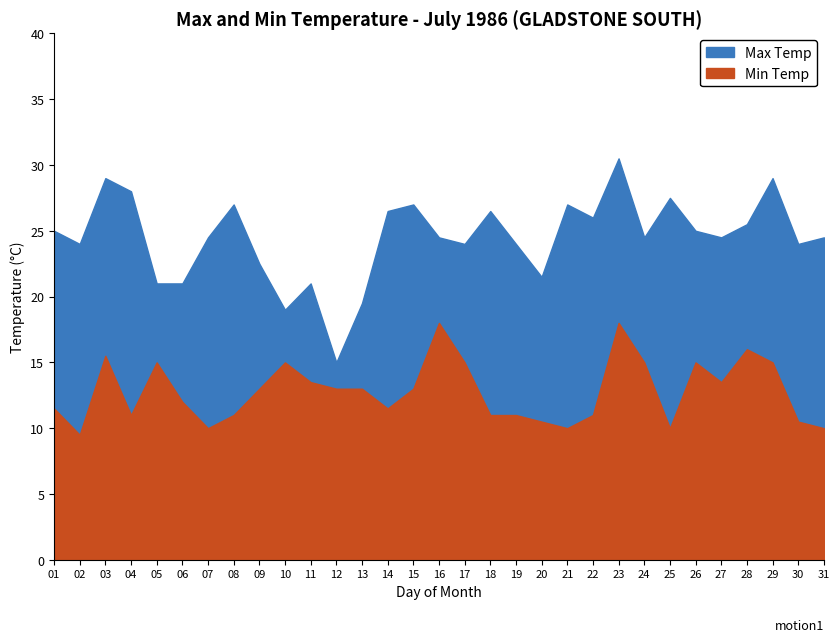

What is the total value across all series at 30?

34.5